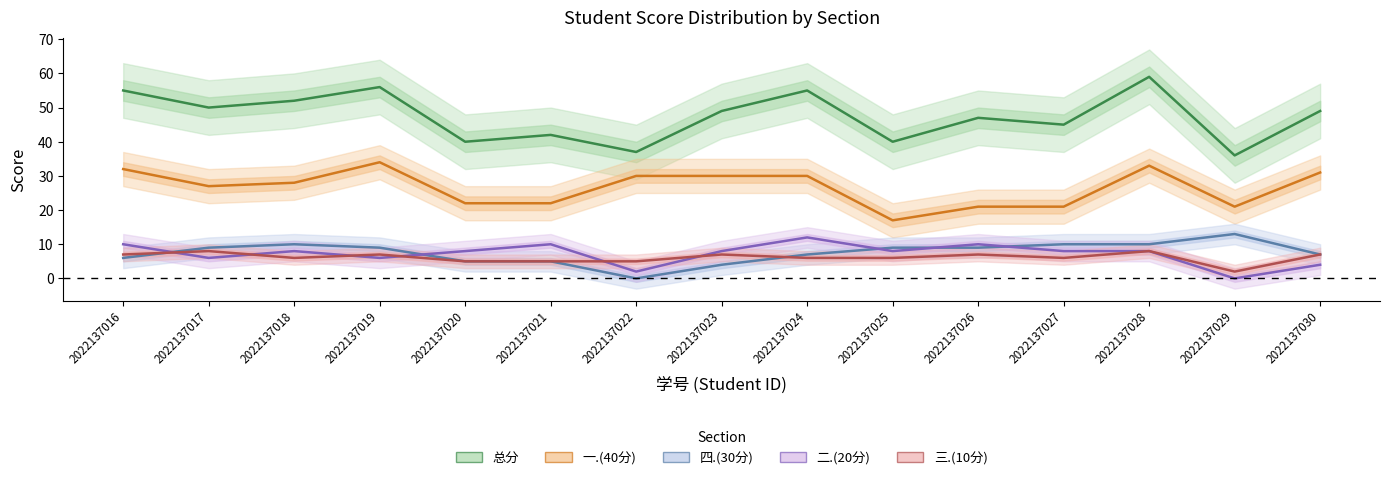

Reading right to left, transcribe all the data shown in this chart.

总分: 49	36	59	45	47	40	55	49	37	42	40	56	52	50	55
一.(40分): 31	21	33	21	21	17	30	30	30	22	22	34	28	27	32
四.(30分): 7	13	10	10	9	9	7	4	0	5	5	9	10	9	6
二.(20分): 4	0	8	8	10	8	12	8	2	10	8	6	8	6	10
三.(10分): 7	2	8	6	7	6	6	7	5	5	5	7	6	8	7